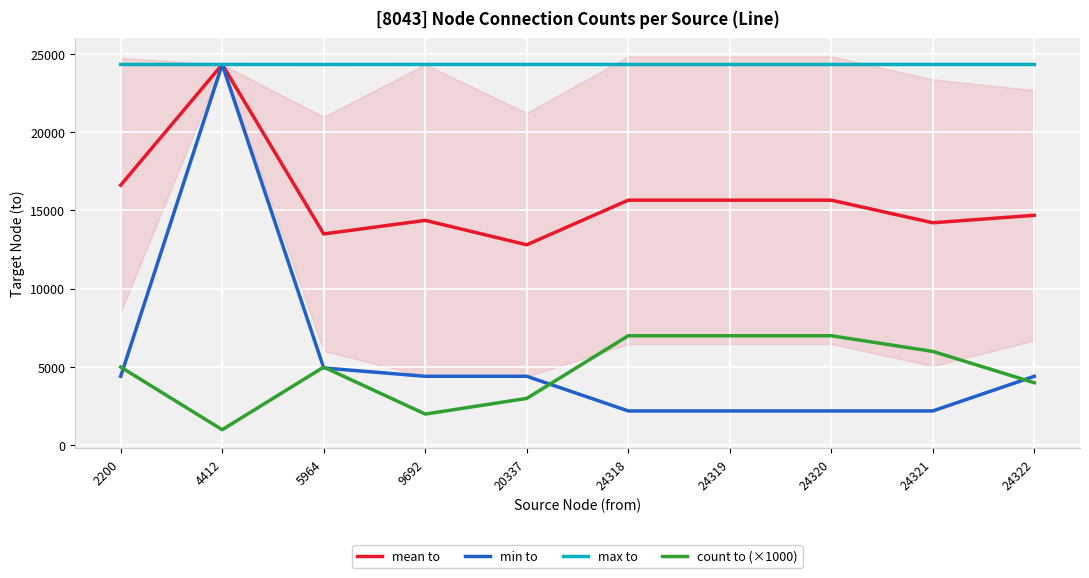

Which series has the largest range (max minus min)?

min to